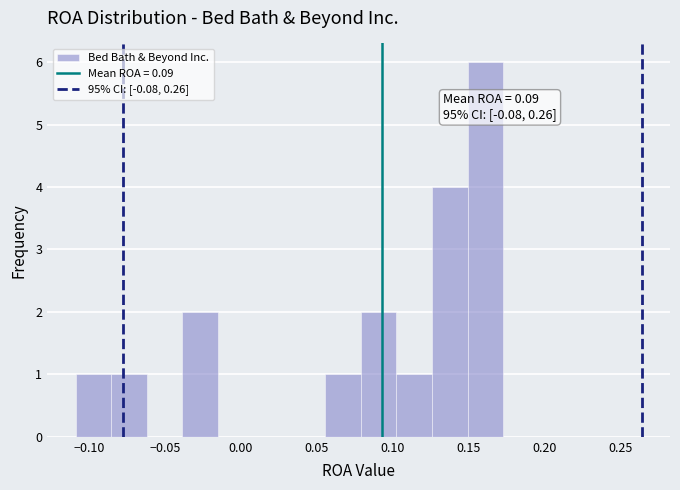

Over which range of the x-axis is the bar tallest?

0.150 to 0.175